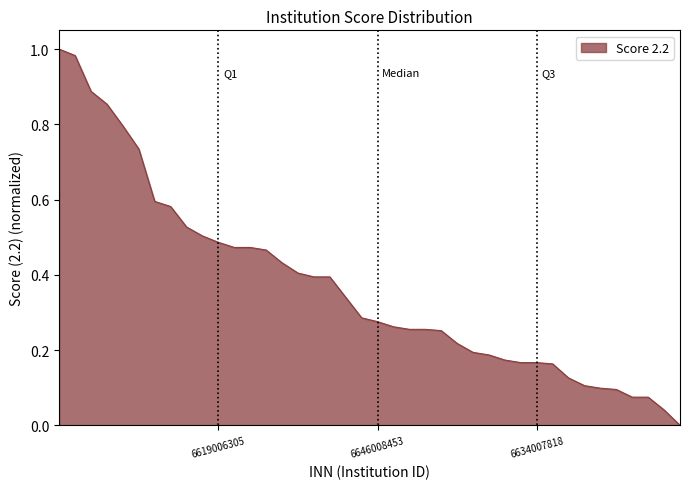

Which category has the lowest value across all series?

6660016142